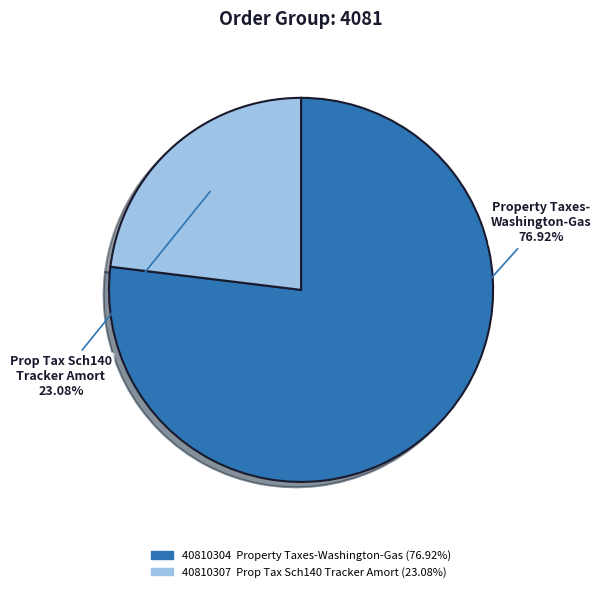

Does any single category account for the majority?

Yes